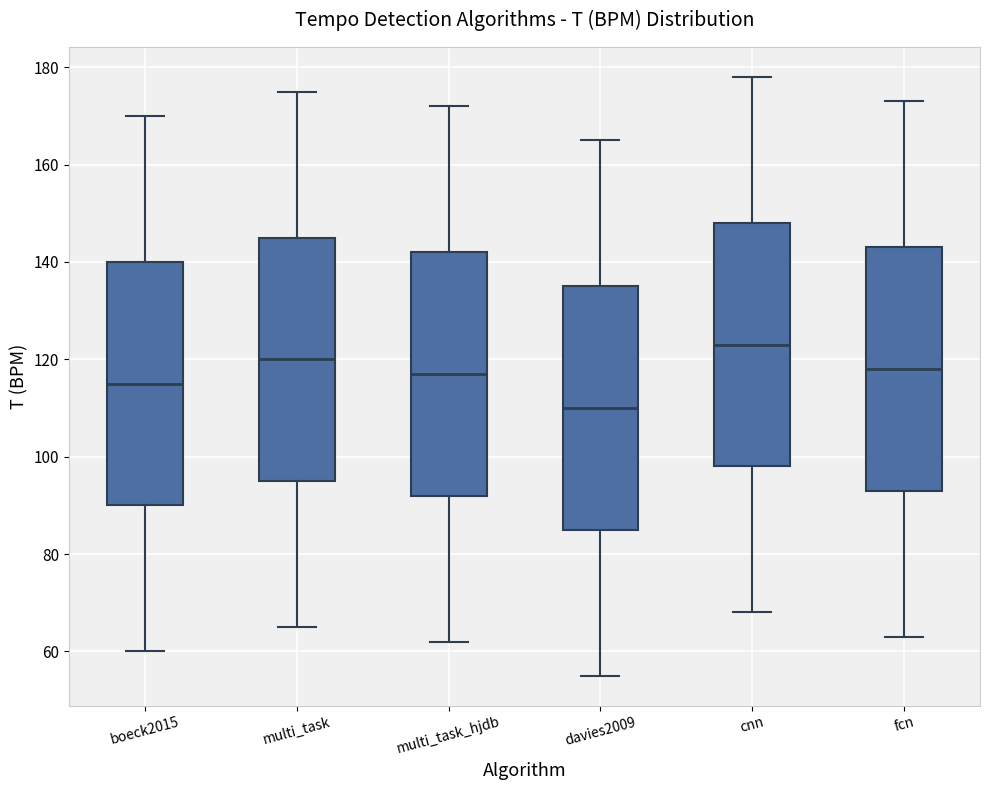

Reading left to right, read every box against the y-axis: the position of its median line, the range the box covers, and the ends of its whiskers. The values are not printed on the chart, so give them approximately, as read against the axis.

boeck2015: median 116, box 90 to 140, whiskers 60 to 170
multi_task: median 120, box 96 to 146, whiskers 66 to 176
multi_task_hjdb: median 118, box 92 to 142, whiskers 62 to 172
davies2009: median 110, box 86 to 136, whiskers 56 to 166
cnn: median 124, box 98 to 148, whiskers 68 to 178
fcn: median 118, box 94 to 144, whiskers 64 to 174